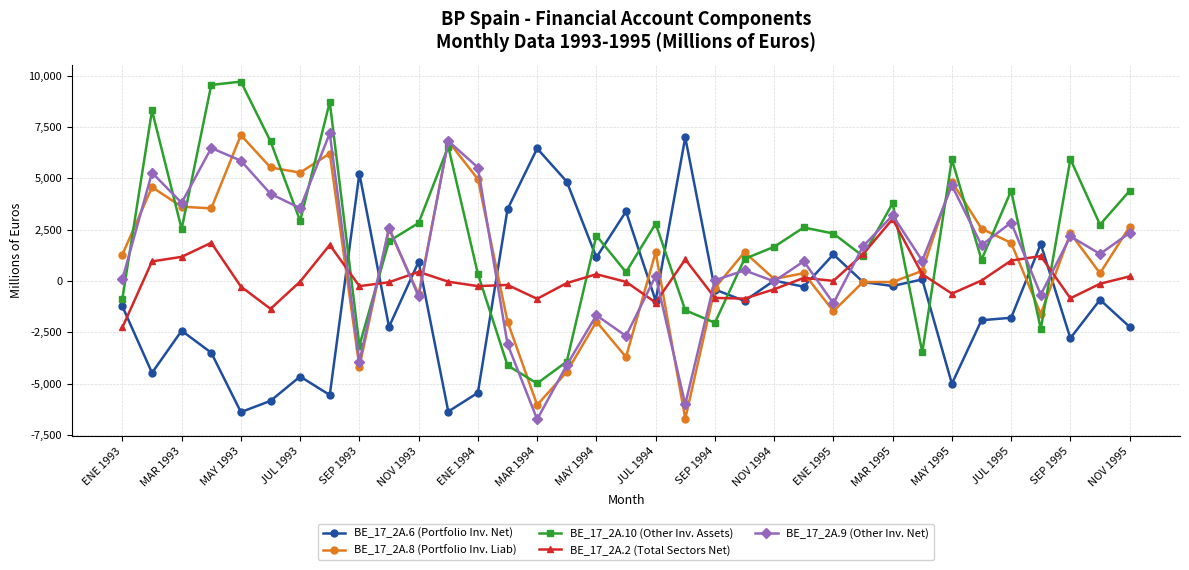

Which series has the largest total across all categories?

BE_17_2A.10 (Other Inv. Assets)